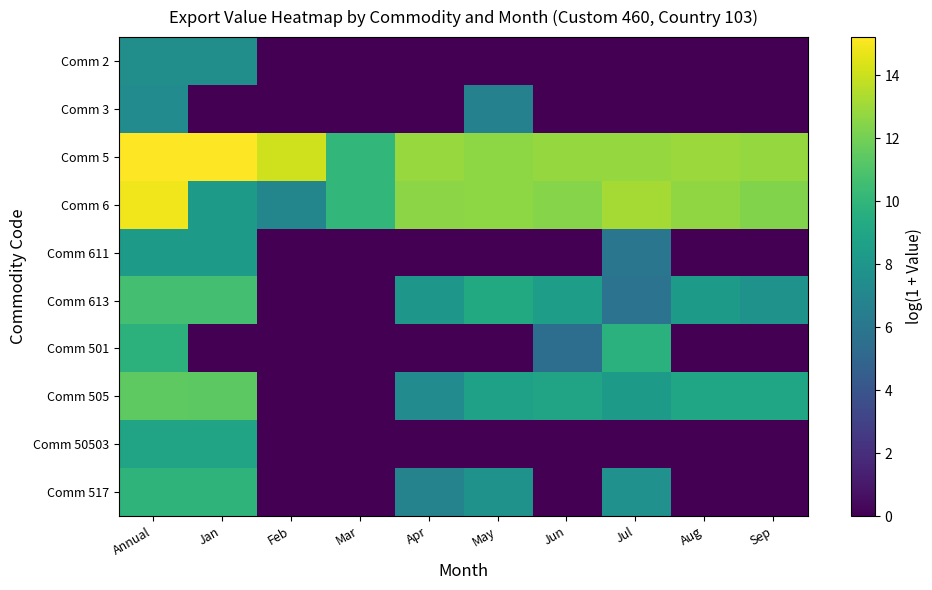

Between Jul and Apr, which is larger?

Jul